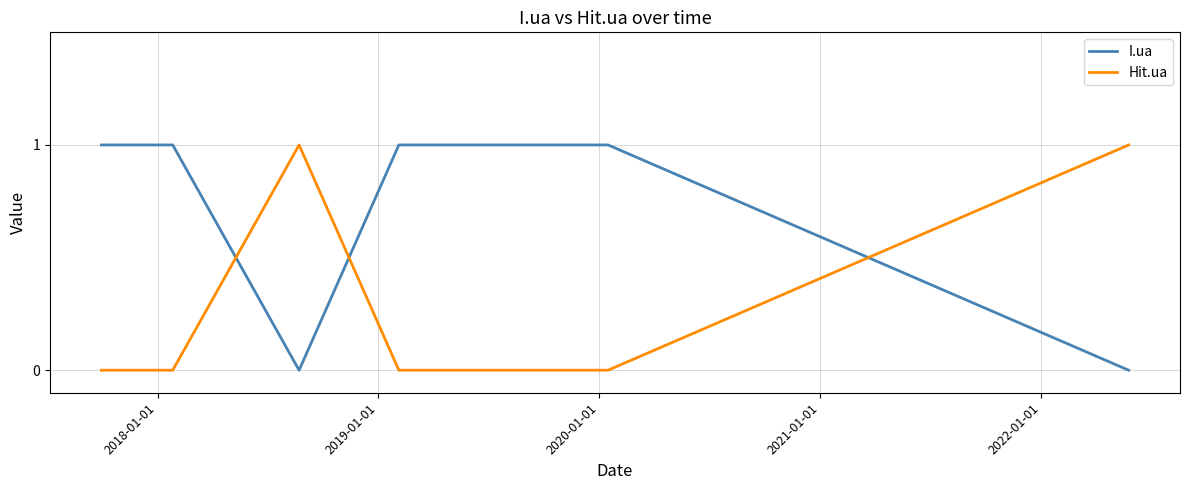

Which series has the largest total across all categories?

I.ua